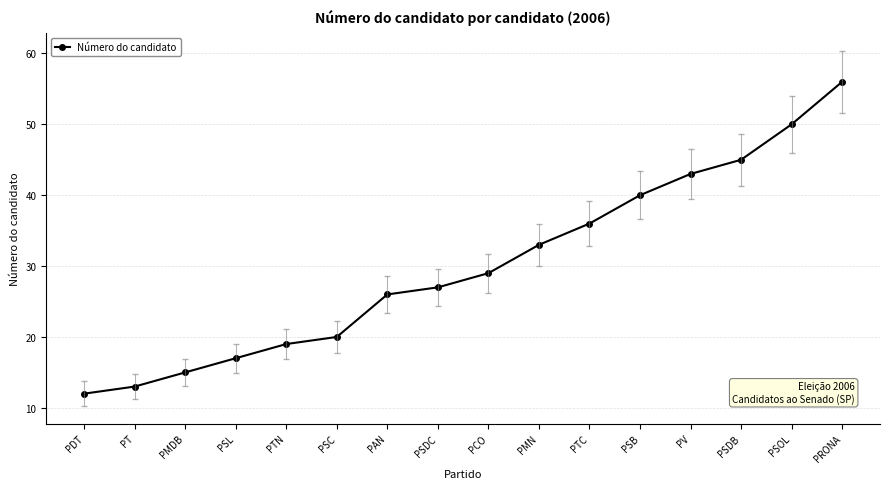

At which label is the value closest to 34?

PMN